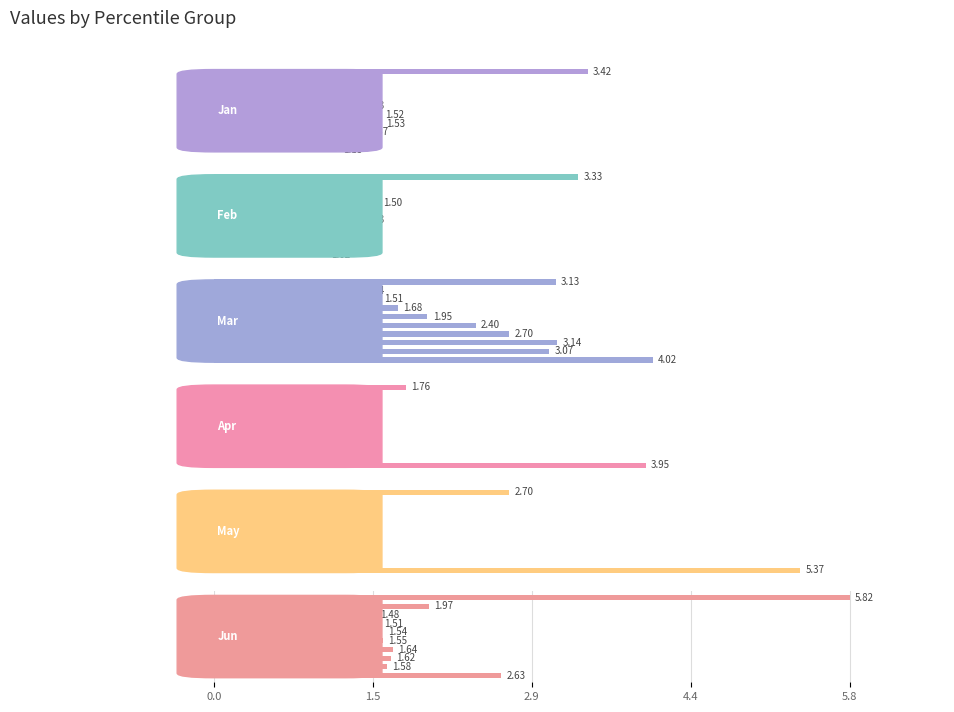

How many series are shown in this chart?

6